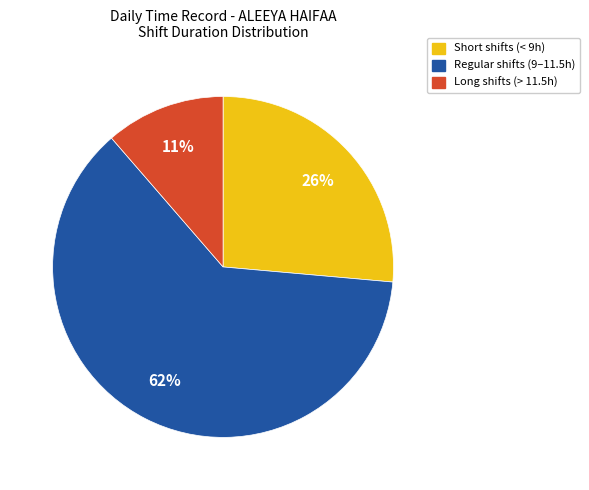

Is there any slice that represents more than half of the pie?

Yes